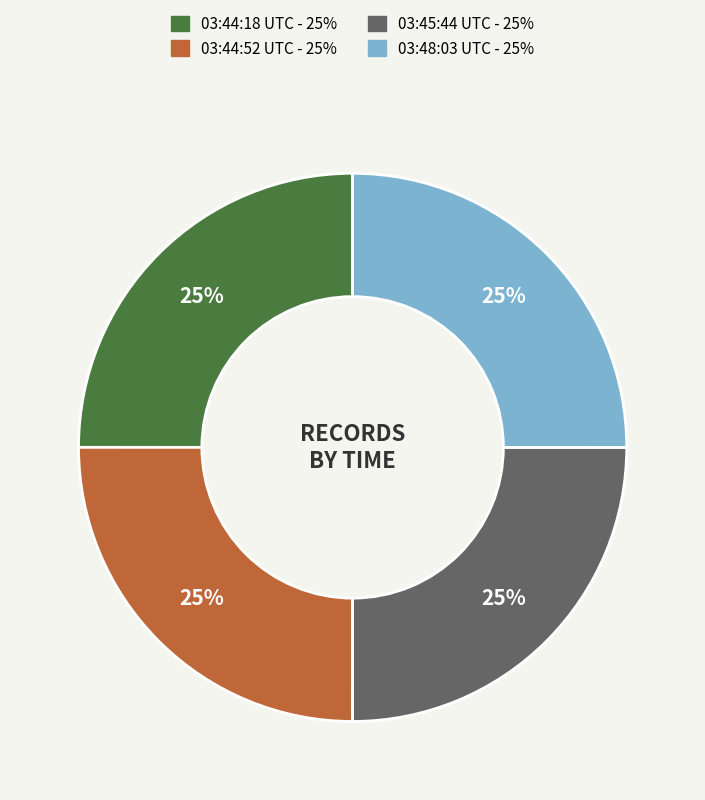

To the nearest percent, what is the average slice percentage?

25%